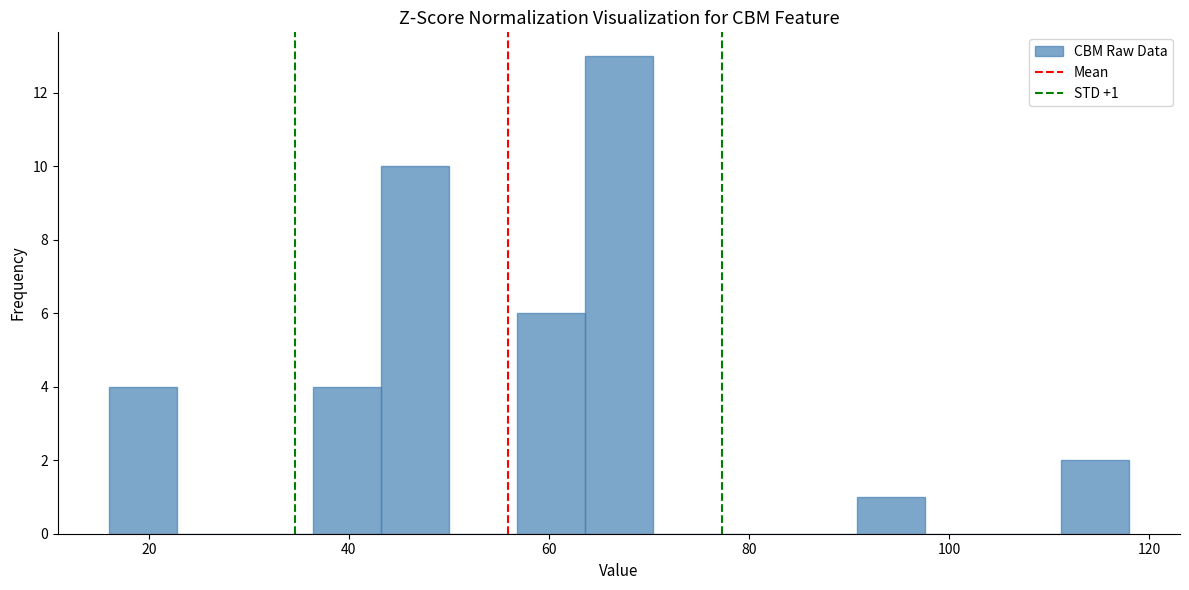

Around what value on the x-axis is the tallest bar? Give the approximate position of its centre, as read against the axis.

68